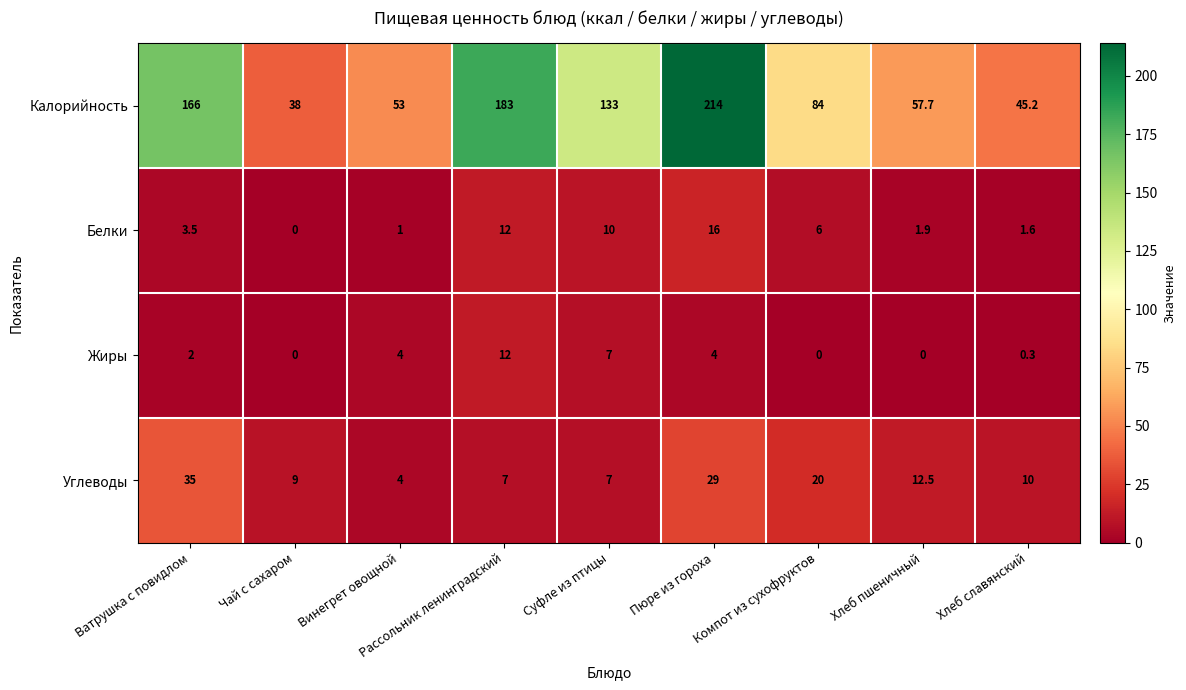

Rank the series by their maximum value, from highest to lowest.

Калорийность, Углеводы, Белки, Жиры